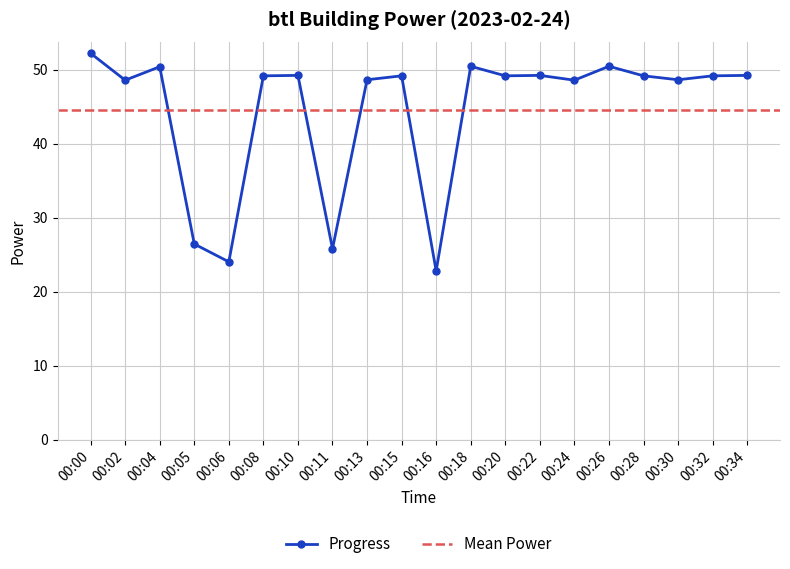

The chart shows a value of 49.2 at 00:22. True or false?

True